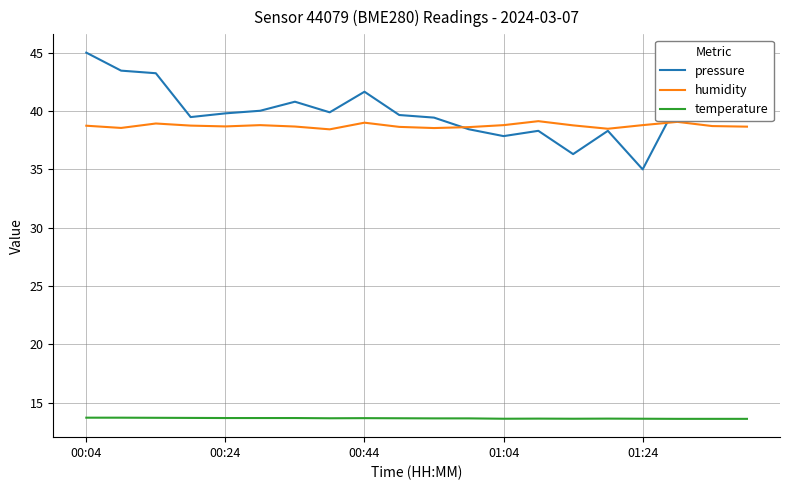

In pressure, how many points are higher than both neighbors (excluding endpoints)?

5